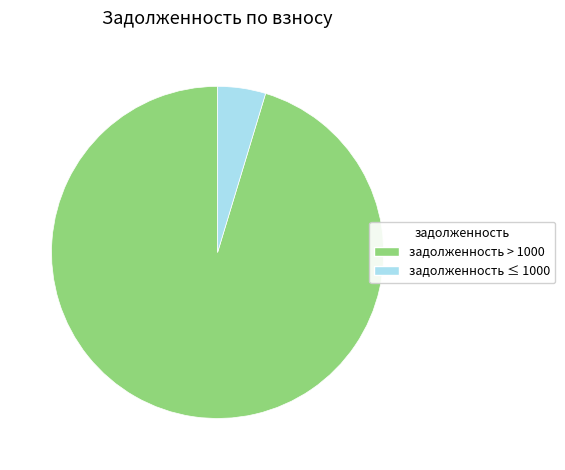

Do задолженность > 1000 and задолженность ≤ 1000 together represent more than half of the pie?

Yes